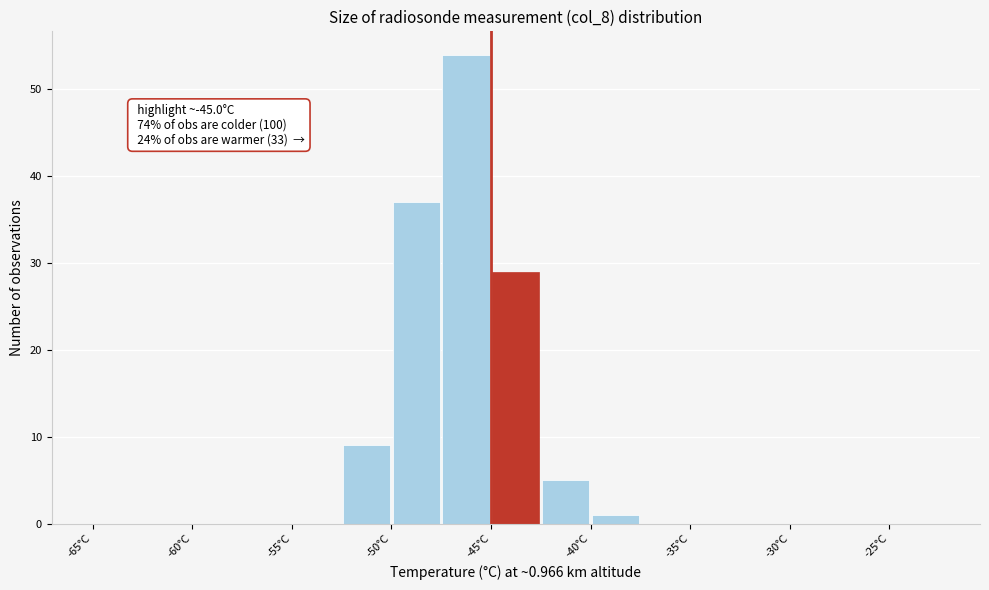

Over which range of the x-axis is the bar tallest?

-47.5 to -45.0